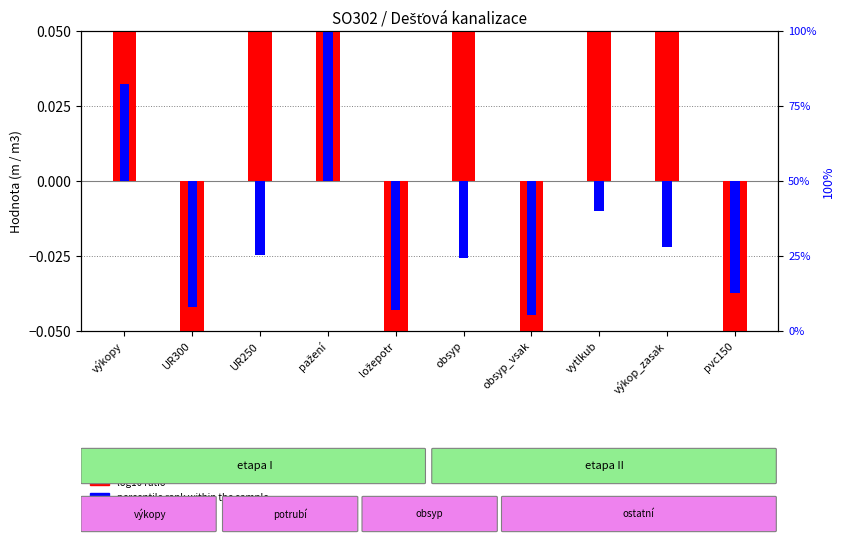

At how many categories does at least one series exceed 0?

6